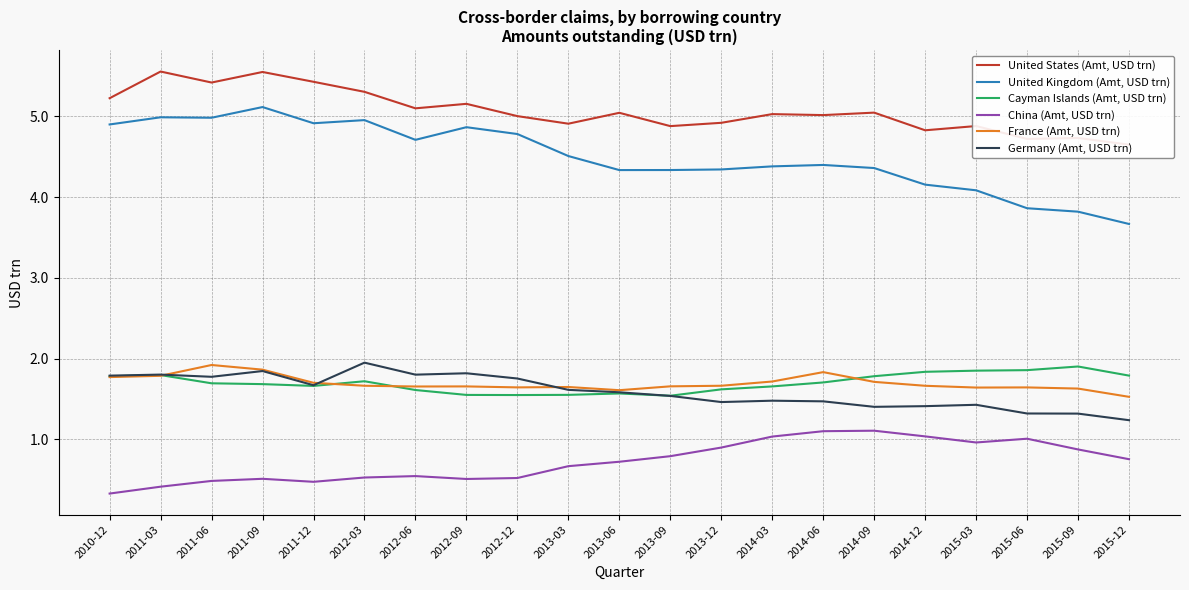

What is the sum of all France (Amt, USD trn) values?

35.6